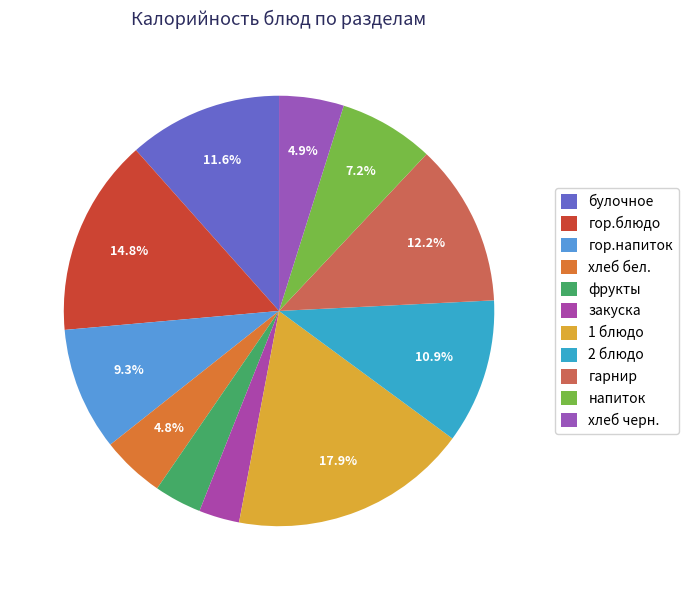

To the nearest percent, what is the combined percentage of гор.напиток and закуска?

12%